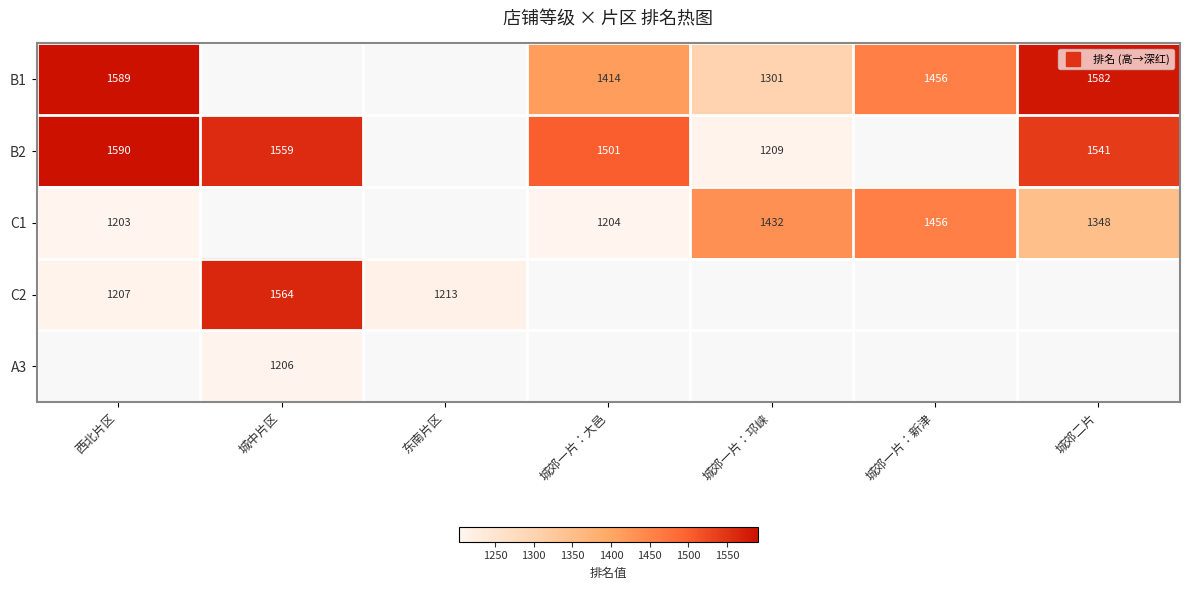

What is the minimum value shown in the chart?

1203.0